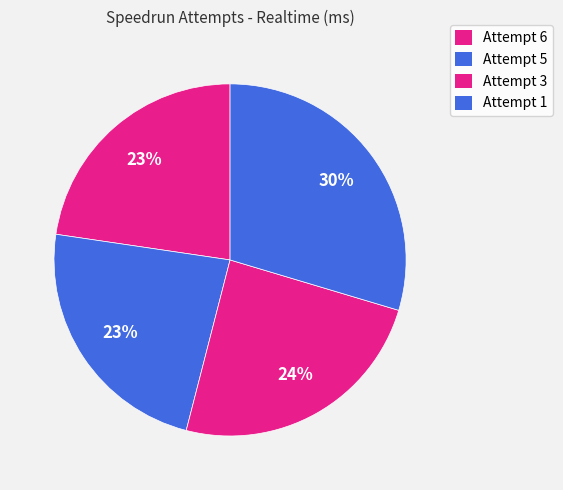

How many slices are in this pie chart?

4